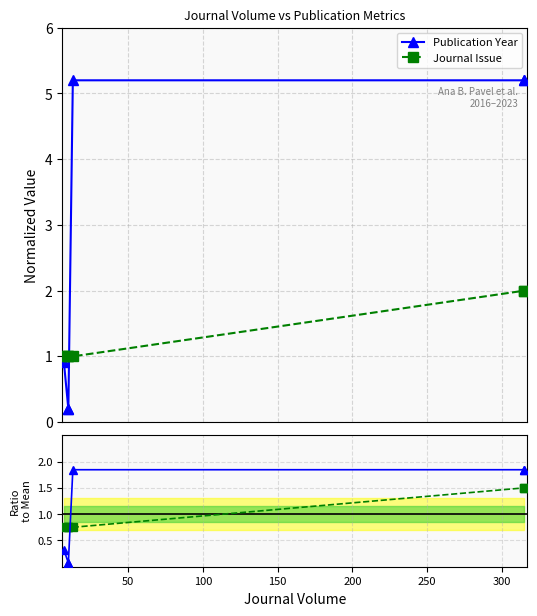

The value of Ratio to Mean Year at 100 is 0.0. True or false?

False